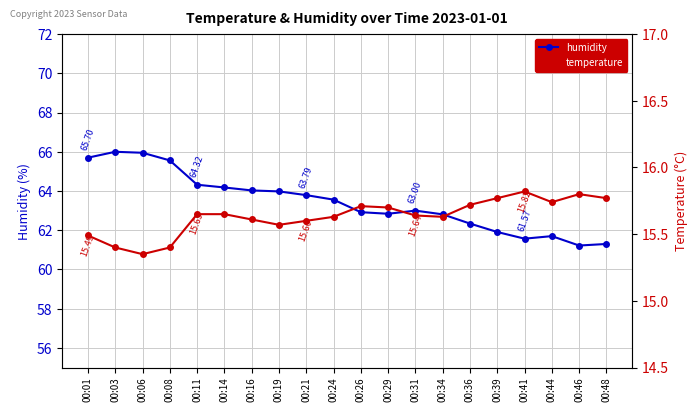

True or false: temperature and humidity cross at least once.

False